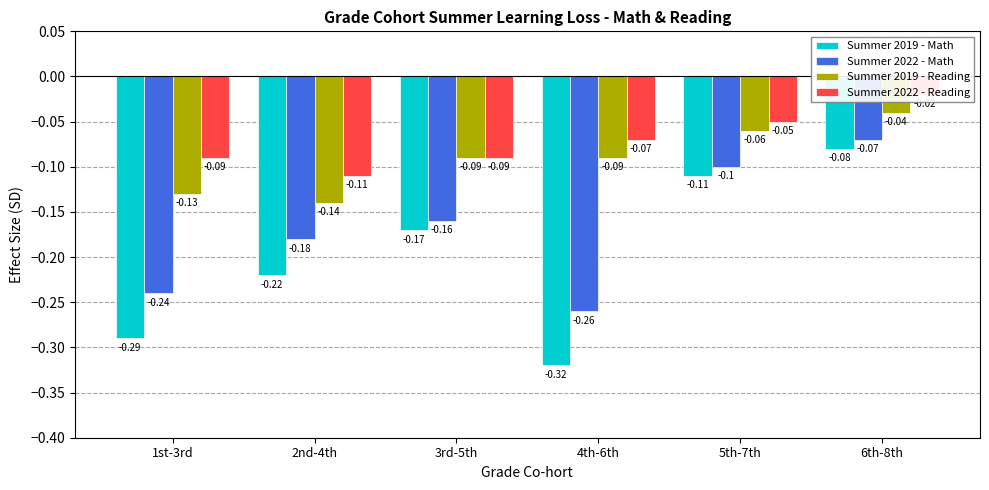

How many bars are there in each group?

4